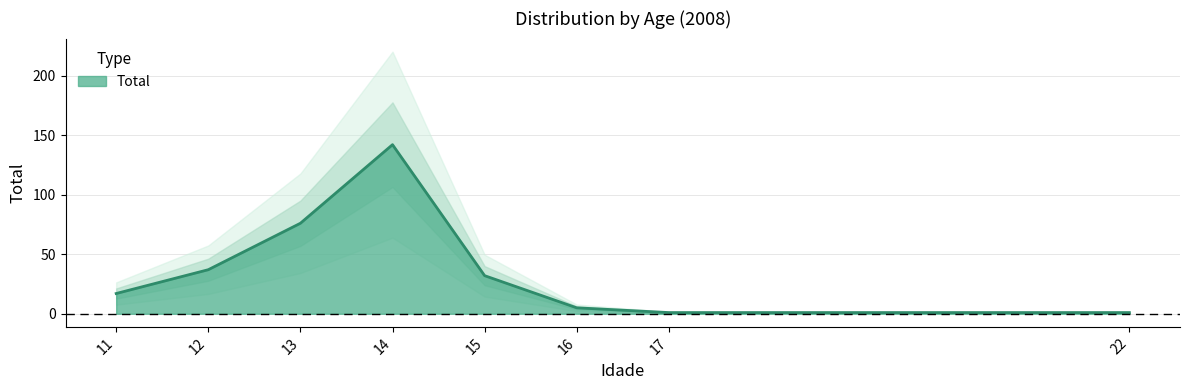

Reading left to right, list all the values displayed in this chart.

11=17	12=37	13=76	14=142	15=32	16=5	17=1	22=1